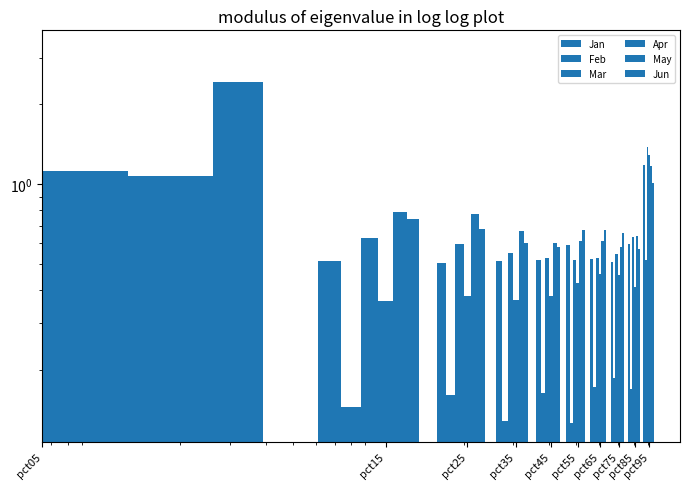

What is the average value of the Mar series?

0.8